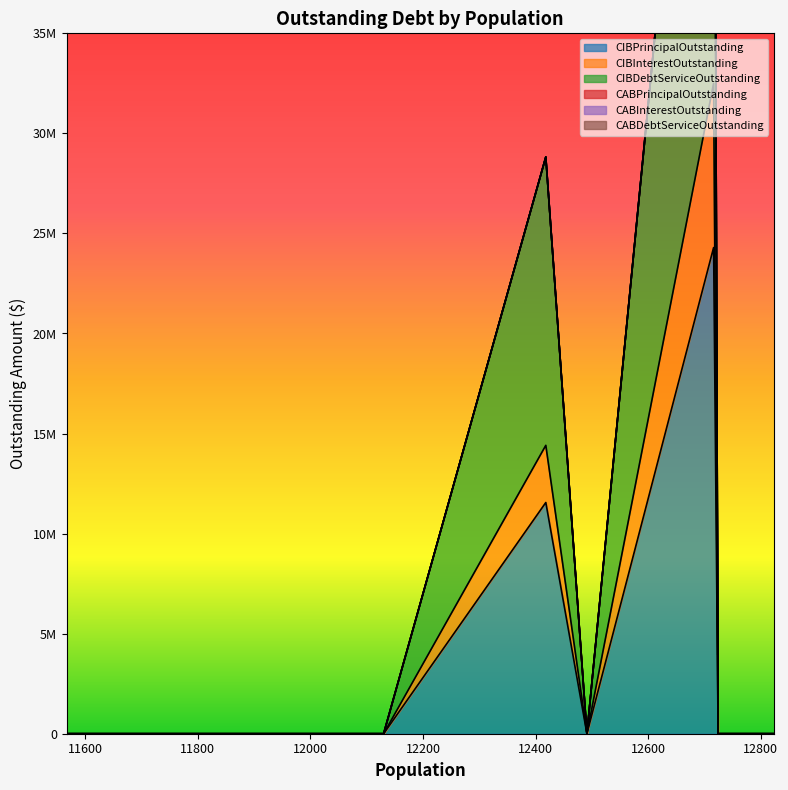

At 12724, list the series in order from smallest to largest.

CIBPrincipalOutstanding, CIBInterestOutstanding, CIBDebtServiceOutstanding, CABPrincipalOutstanding, CABInterestOutstanding, CABDebtServiceOutstanding